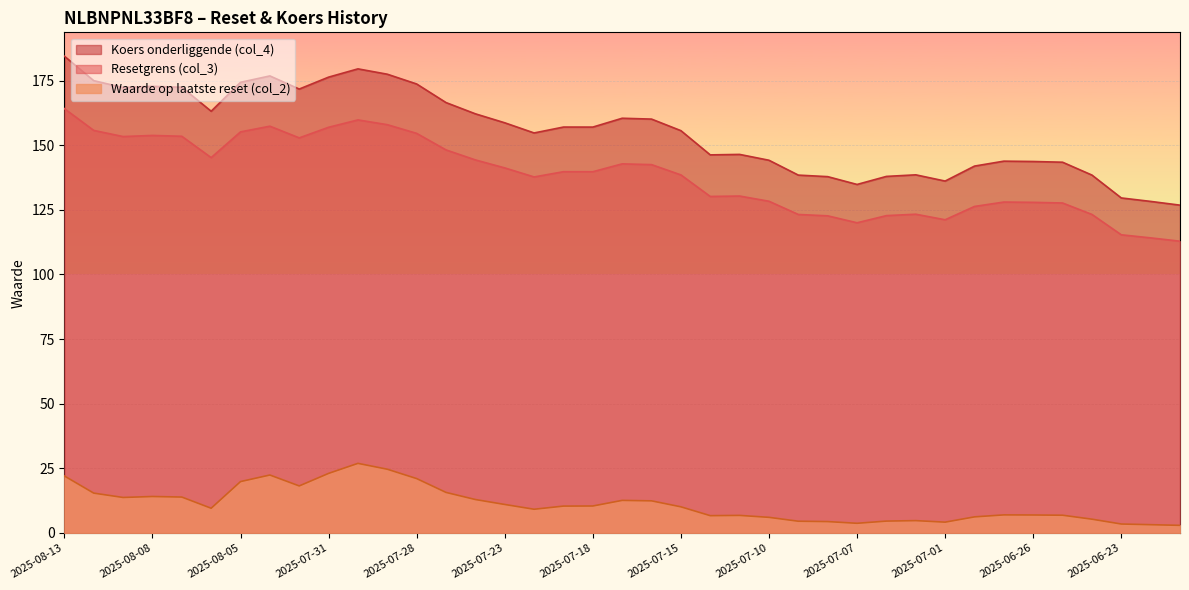

At how many categories does at least one series exceed 166?

13